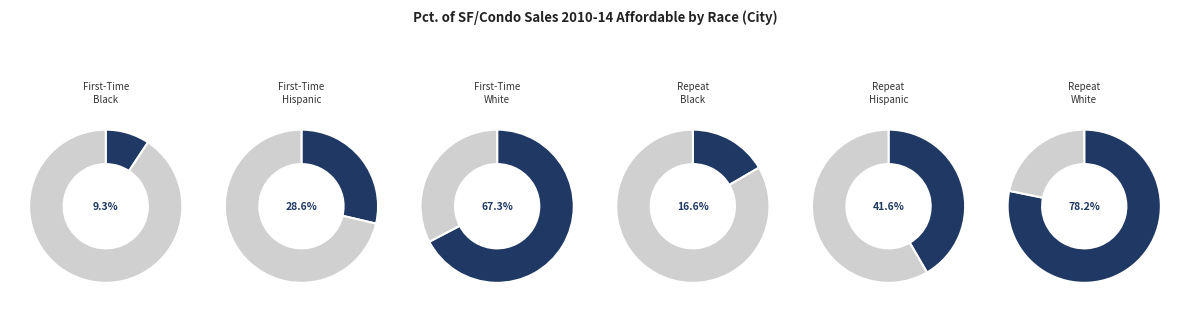

Which has a higher value, PctAffordRepeat_Hispanic or PctAffordFirst_Hispanic?

PctAffordRepeat_Hispanic